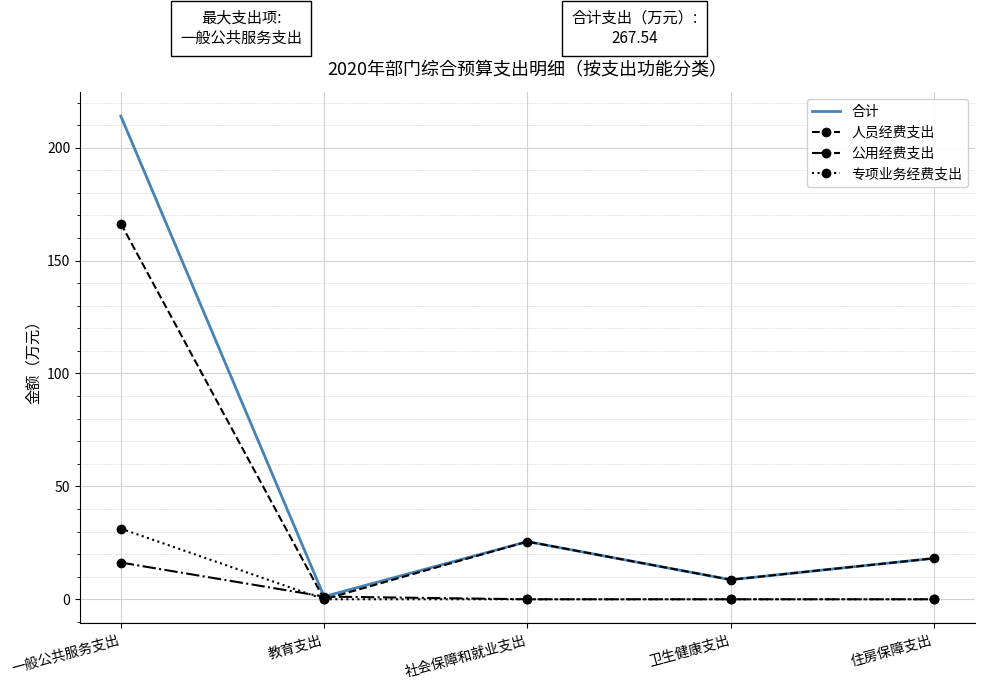

Read the 人员经费支出 value at 社会保障和就业支出.

25.6